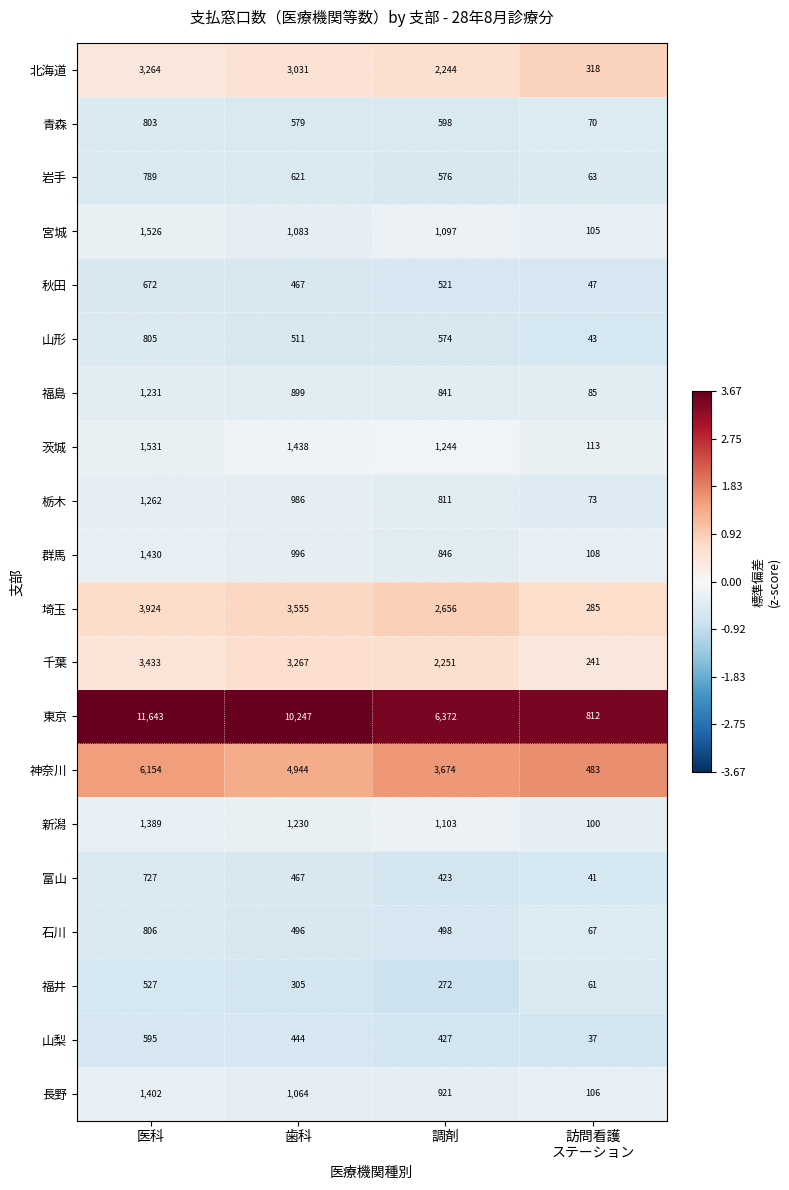

Which series has the largest total across all categories?

東京